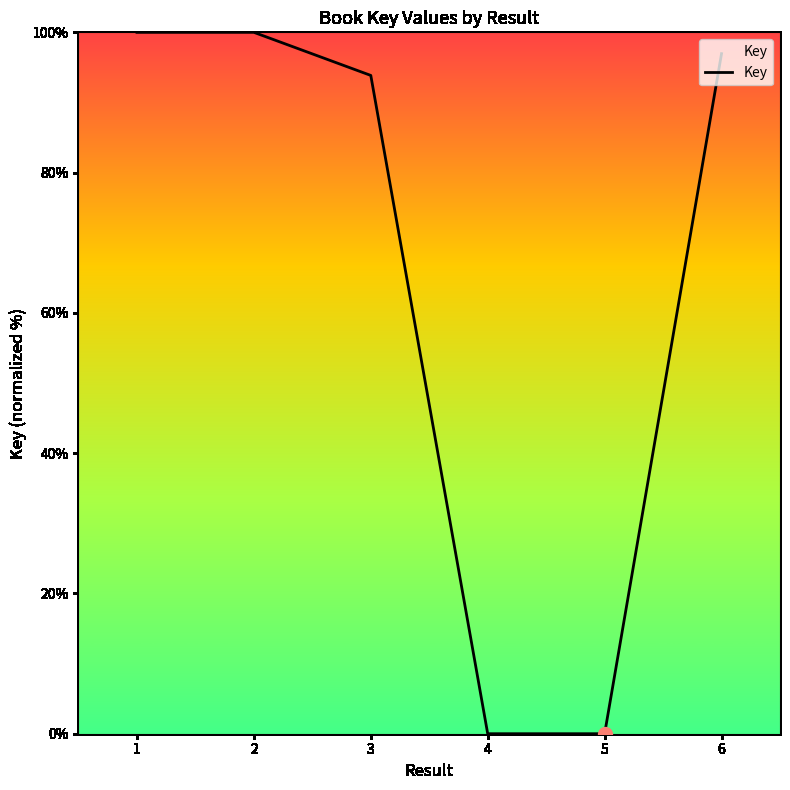

What is the sum of the values at 3 and 2?

193.9